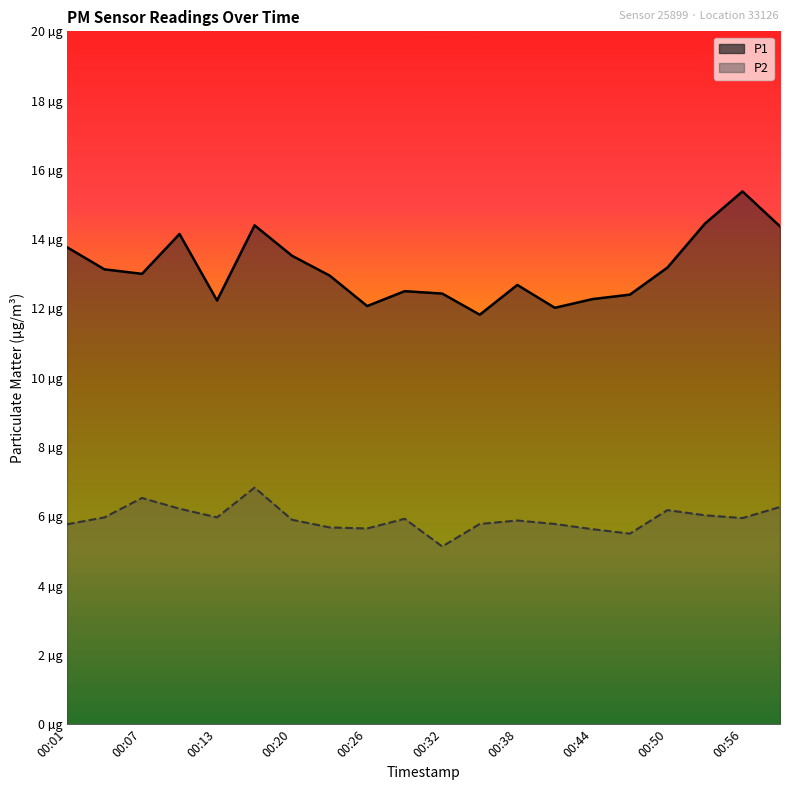

At 00:56, list the series in order from largest to smallest.

P1, P2